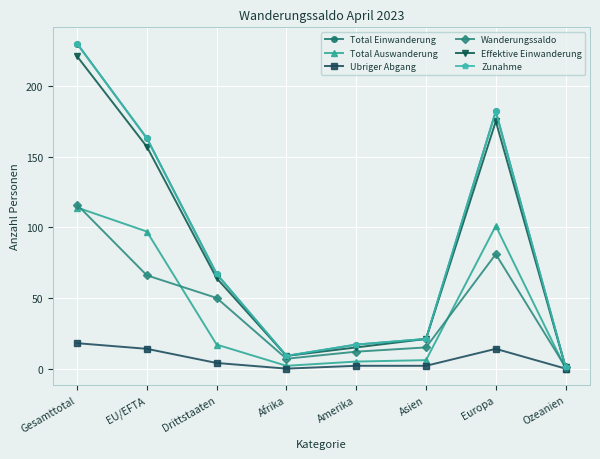

Rank the categories by Total Einwanderung value from highest to lowest.

Gesamttotal, Europa, EU/EFTA, Drittstaaten, Asien, Amerika, Afrika, Ozeanien